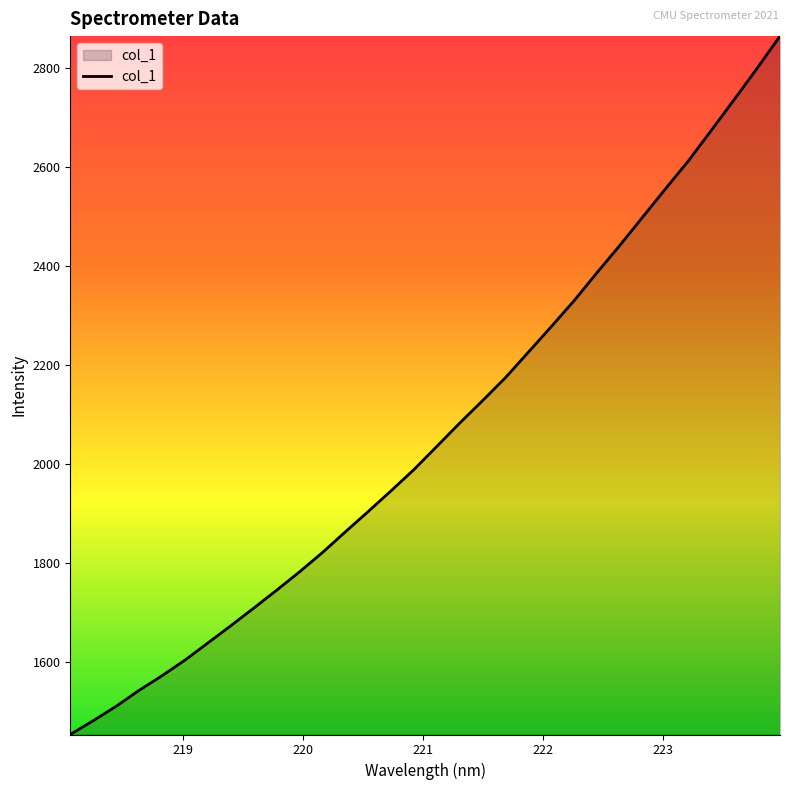

What is the difference between the maximum and minimum values?

1410.8